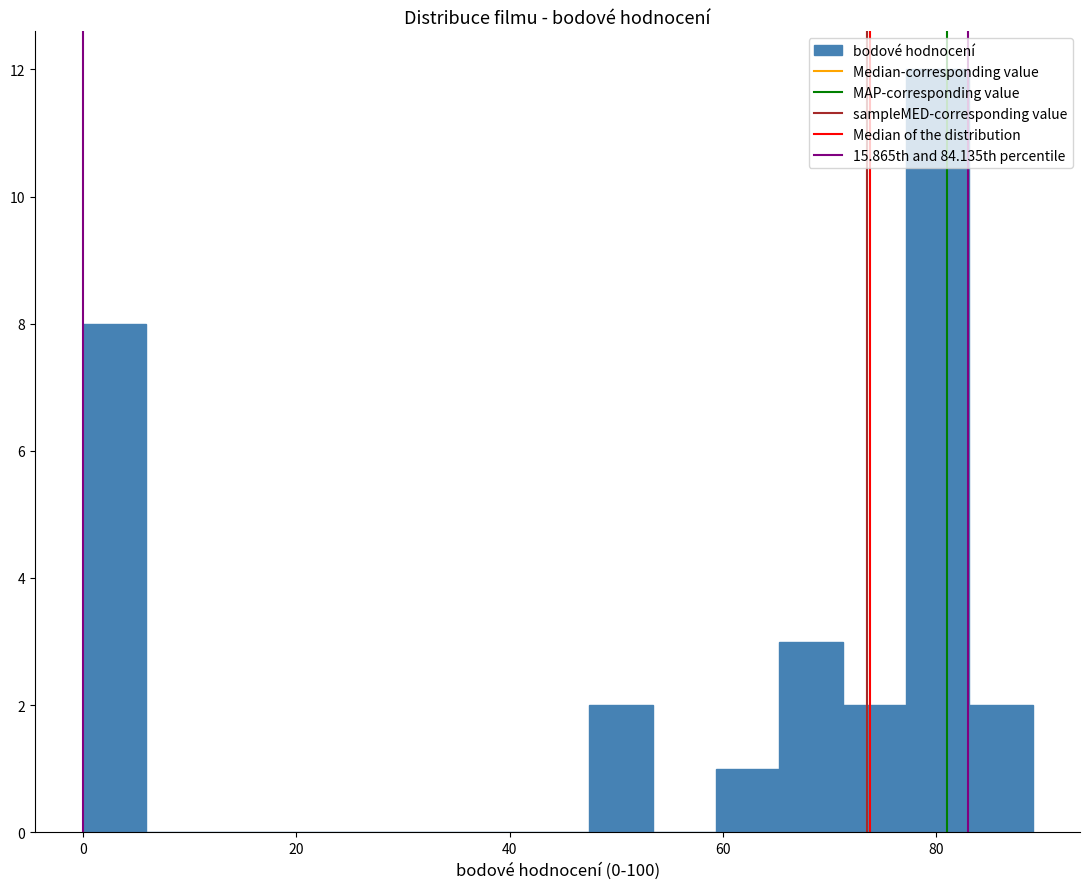

Read against the x-axis, roughly where is the centre of the tallest bar?

80